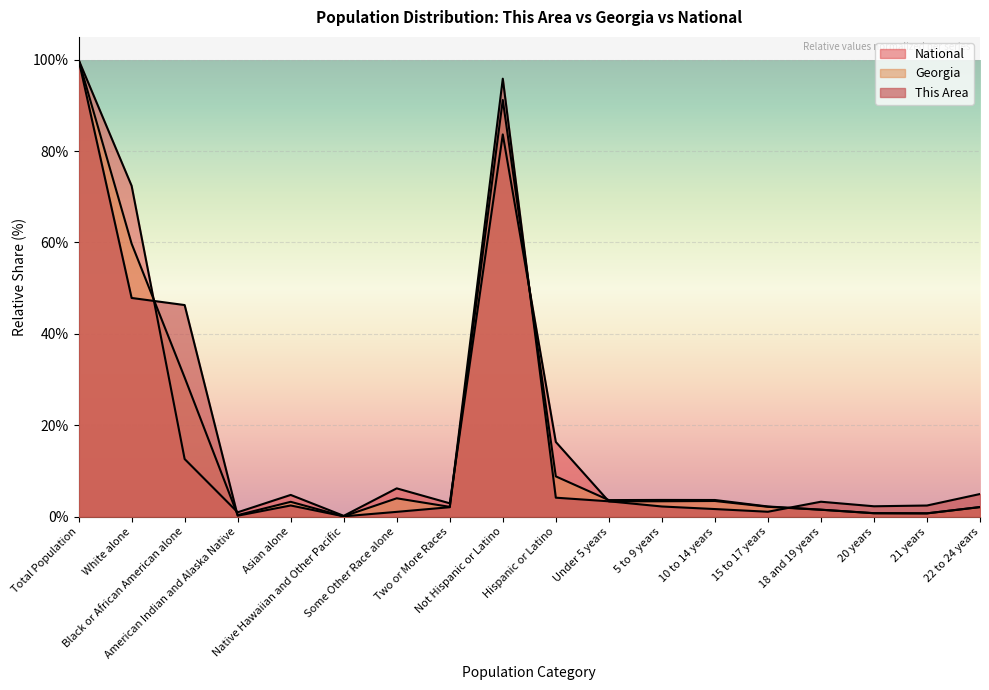

At which category does National reach its first local peak?

Asian alone